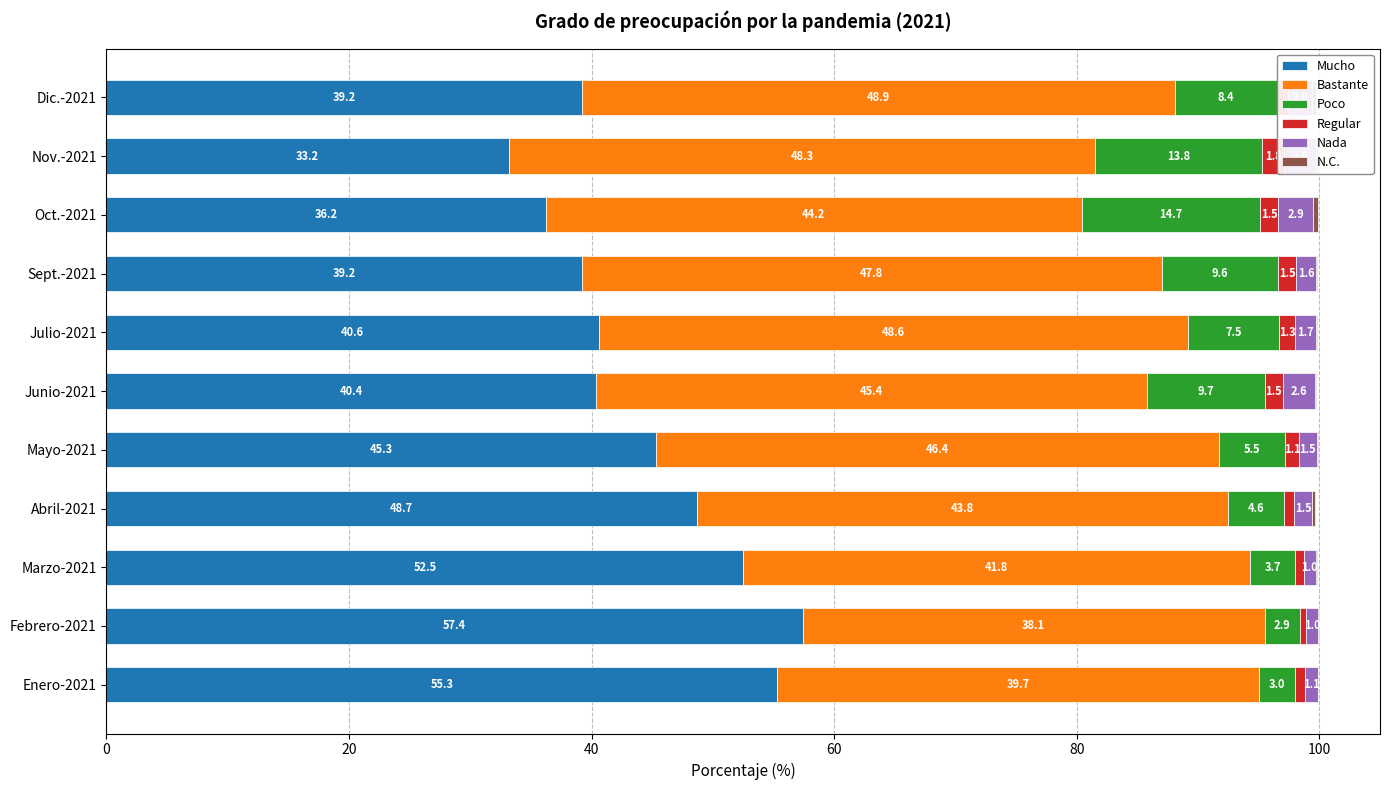

Which series has the widest spread of values?

Mucho